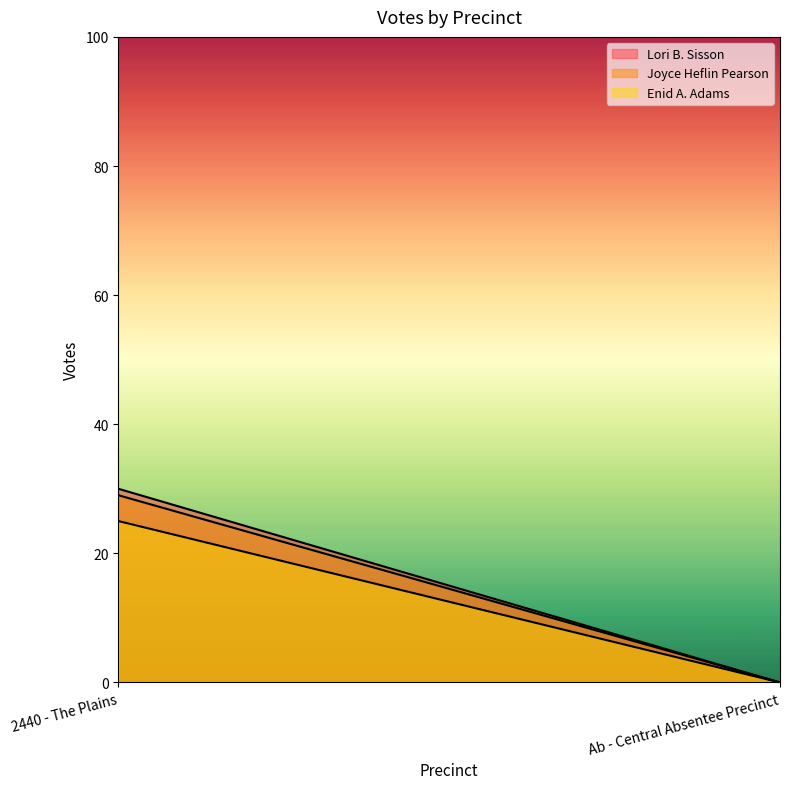

Which has a higher value, 2440 - The Plains or Ab - Central Absentee Precinct?

2440 - The Plains